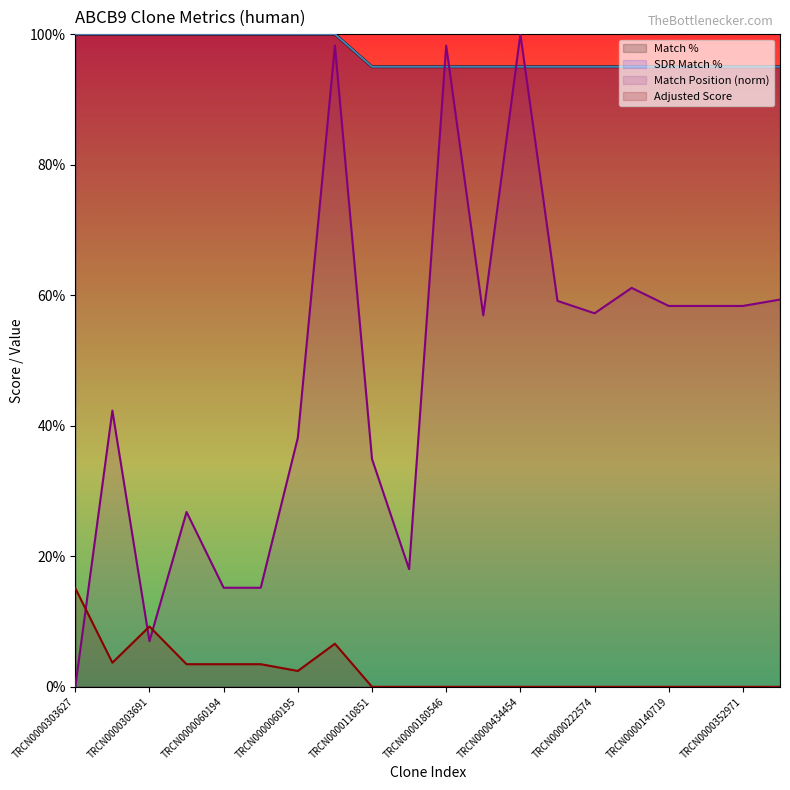

What is the total value across all series at TRCN0000180546?

288.2